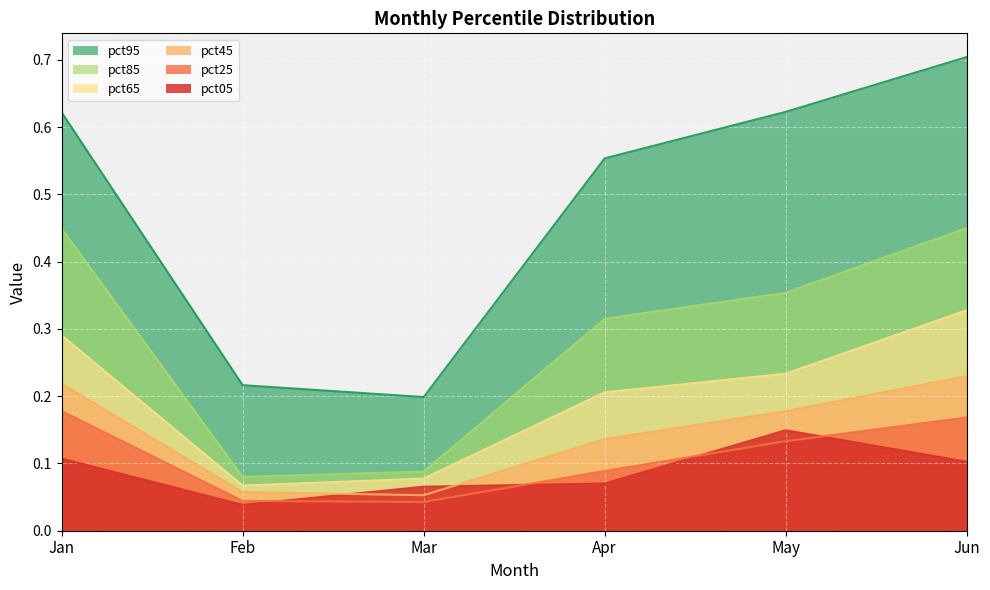

At which label does pct95 reach its peak?

Jun